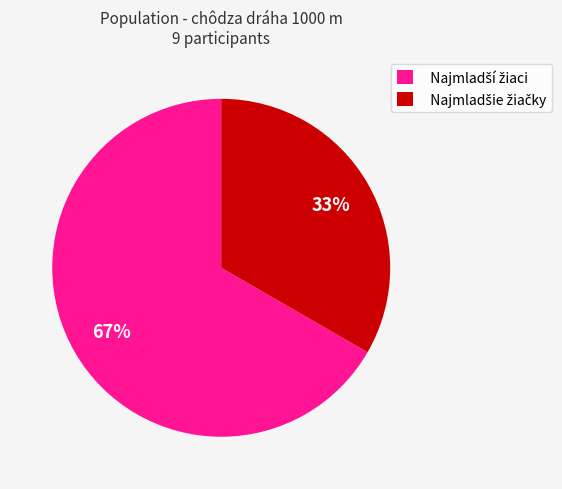

Does any single category account for the majority?

Yes